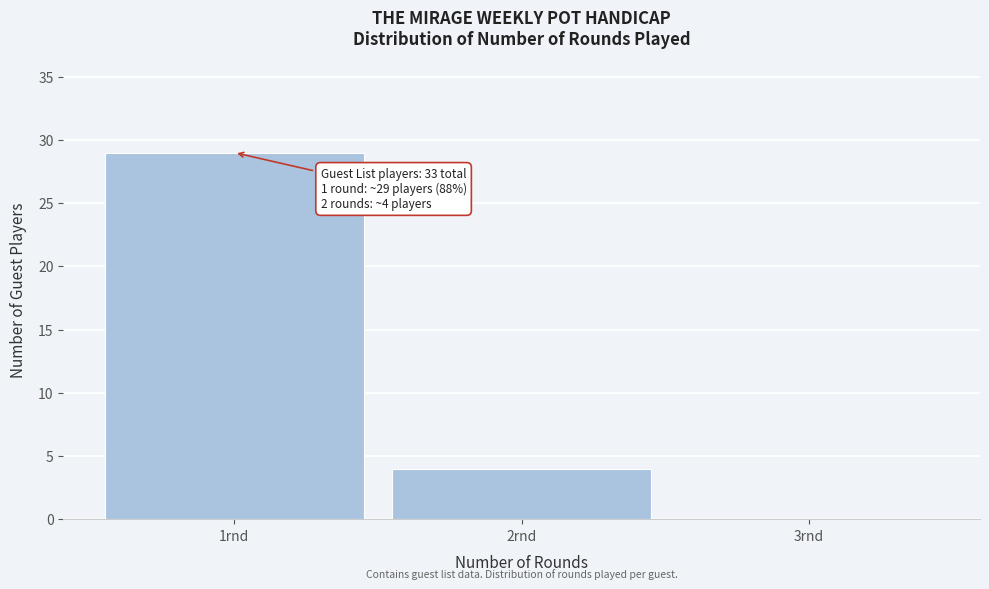

Over which range of the x-axis is the bar tallest?

0.5 to 1.5